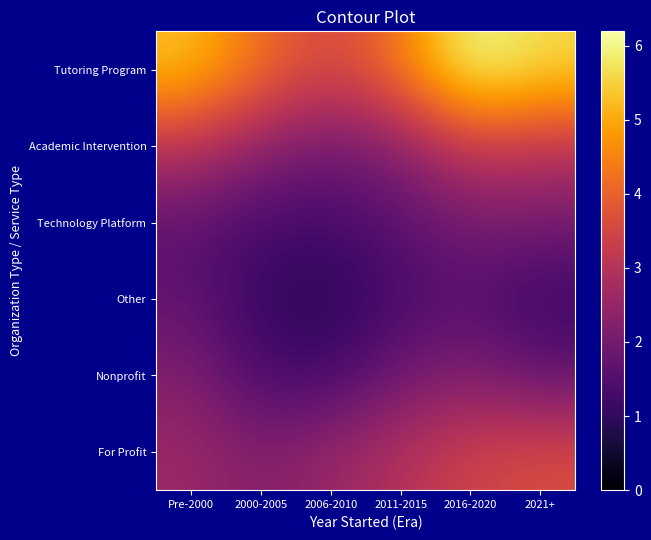

What is the spread (max minus min) of values at 2011-2015?

3.0